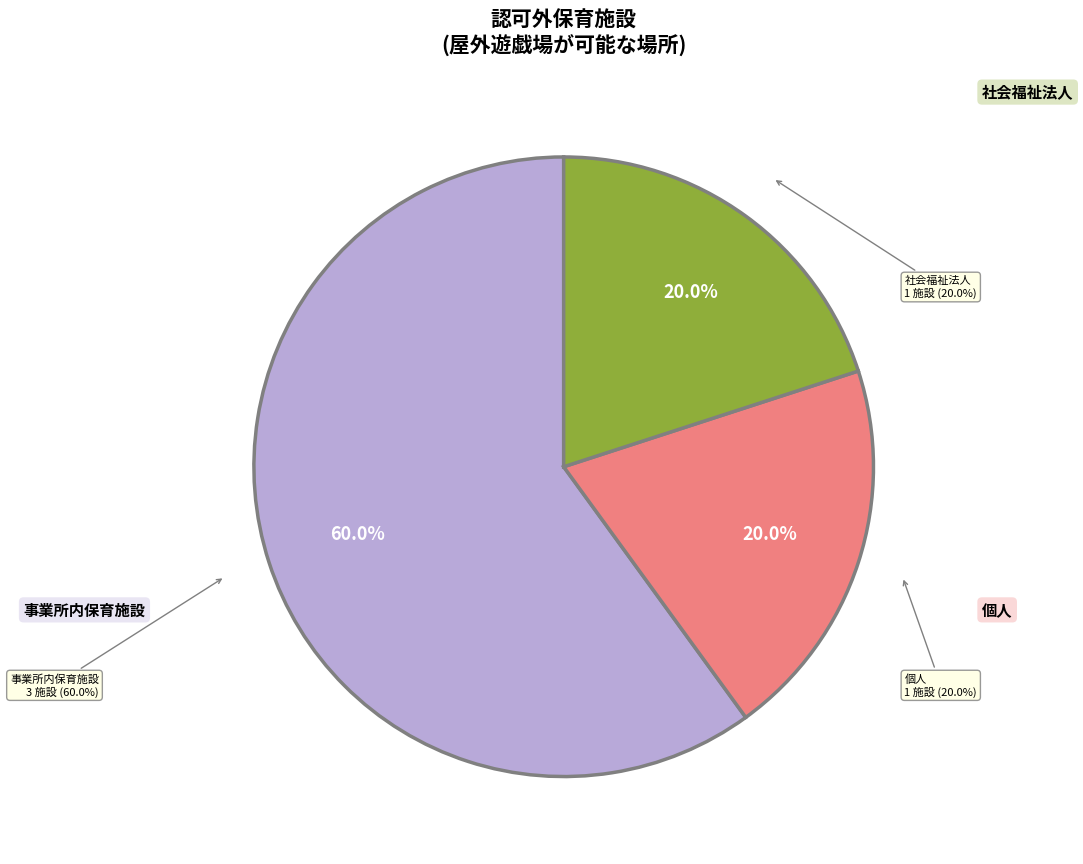

Does 事業所内保育施設 represent more than half of the total?

Yes